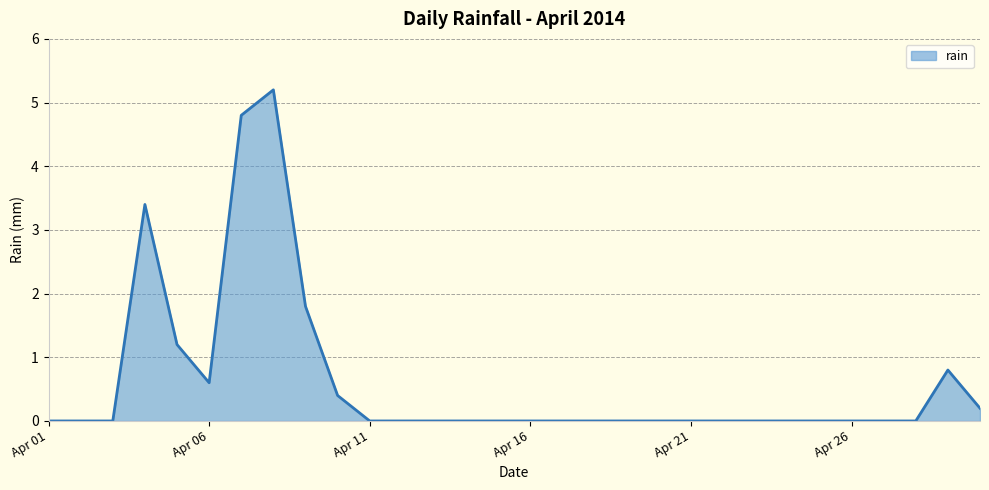

What is the difference between the maximum and minimum values?

5.2